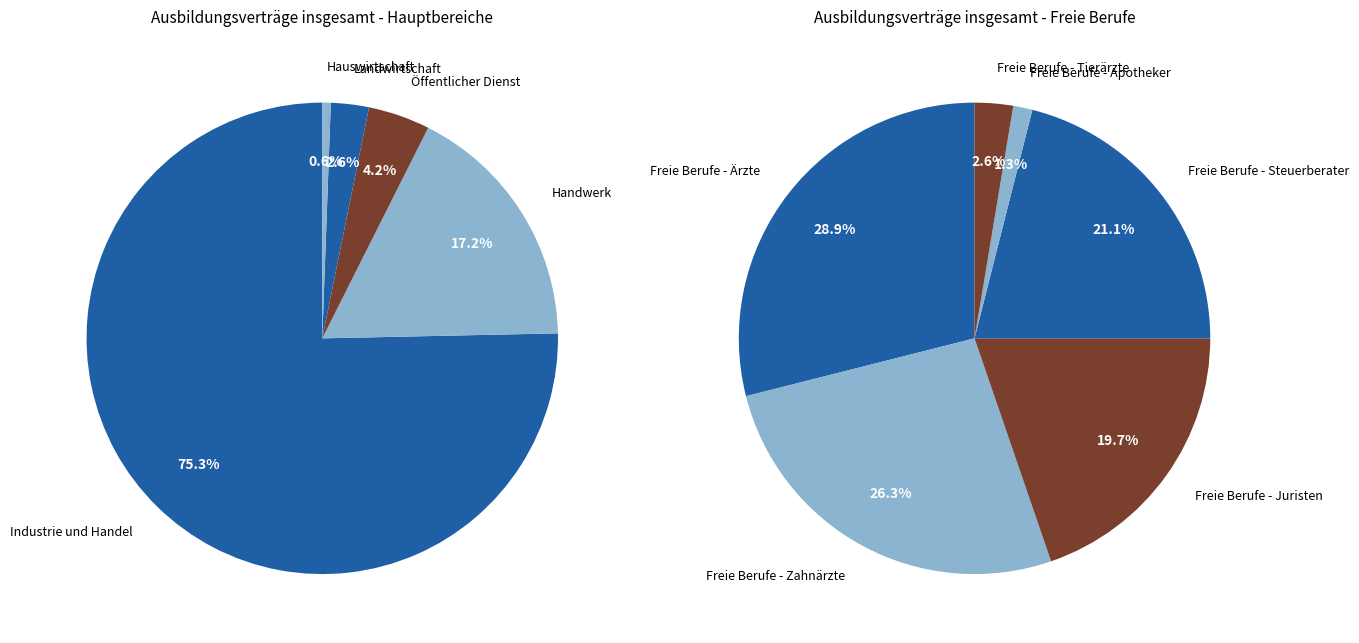

Which slice represents more than half of the pie?

Industrie und Handel